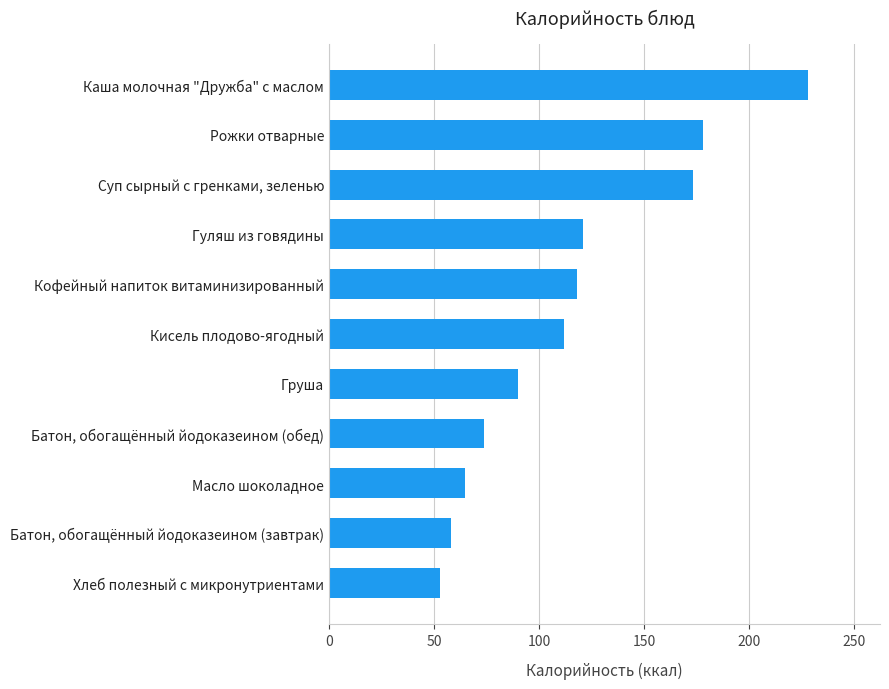

How many categories are shown in the chart?

11